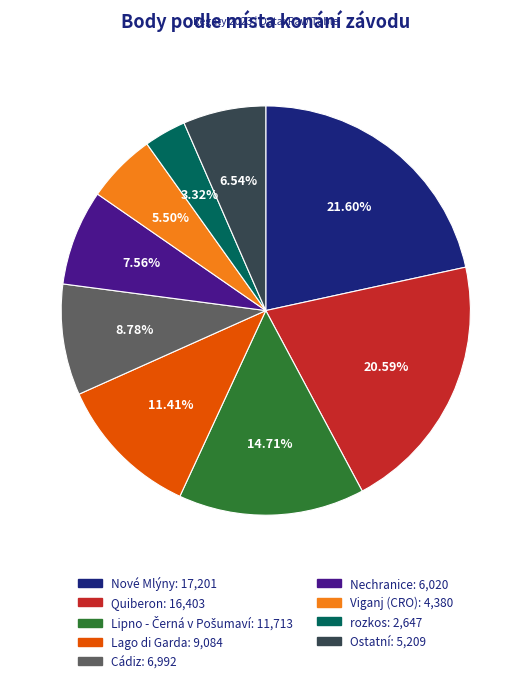

Is there any slice that represents more than half of the pie?

No